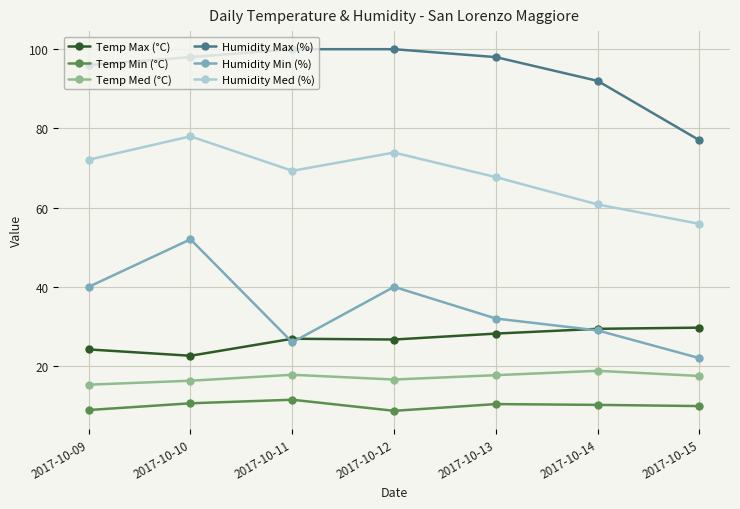

What is the difference between the Humidity Med (%) values at 2017-10-09 and 2017-10-15?

16.2